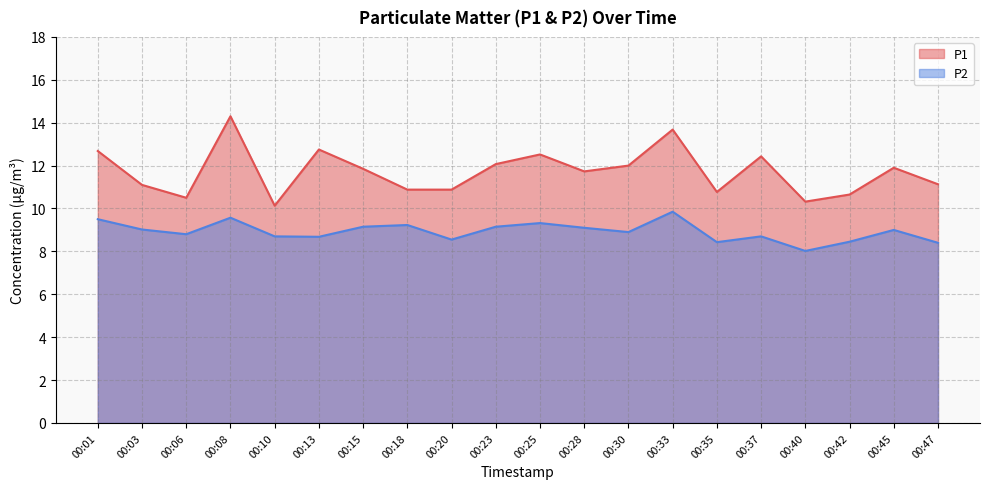

In P2, how many points are lower than both neighbors (excluding endpoints)?

6